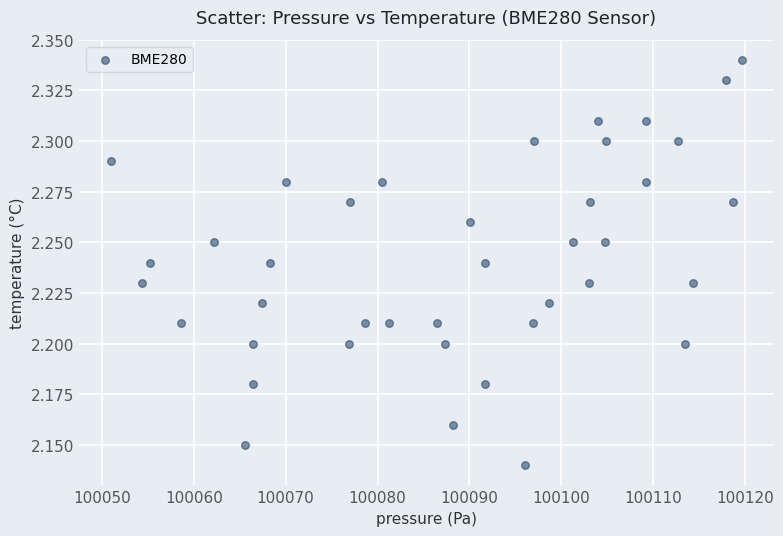

What is the range of X values (max minus min)?

68.7